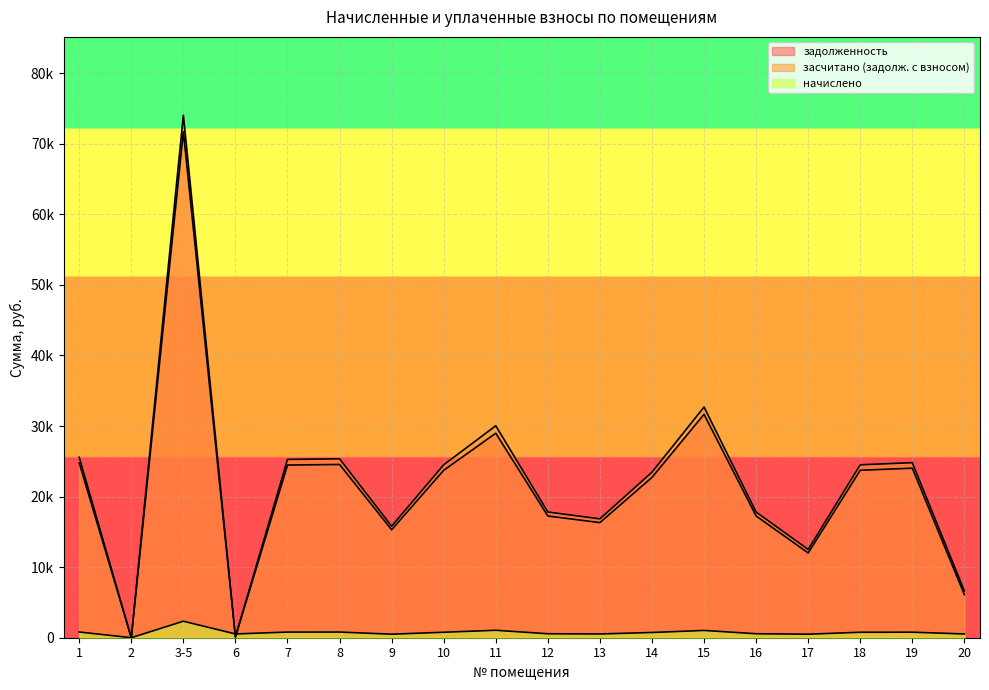

At which category does засчитано (задолж. с взносом) reach its first local peak?

3-5